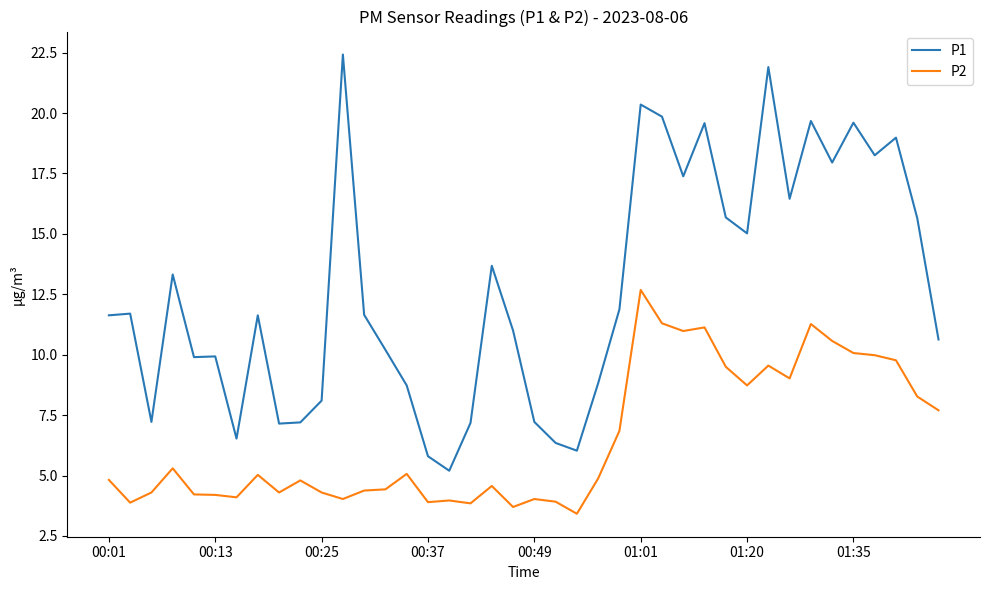

True or false: P1 and P2 cross at least once.

False